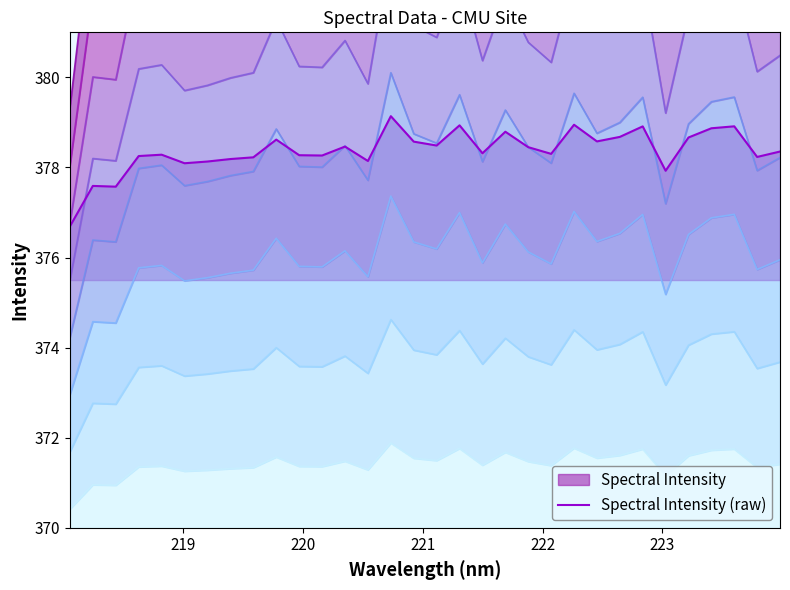

What is the lowest value of the Spectral Intensity (raw) series?

376.7